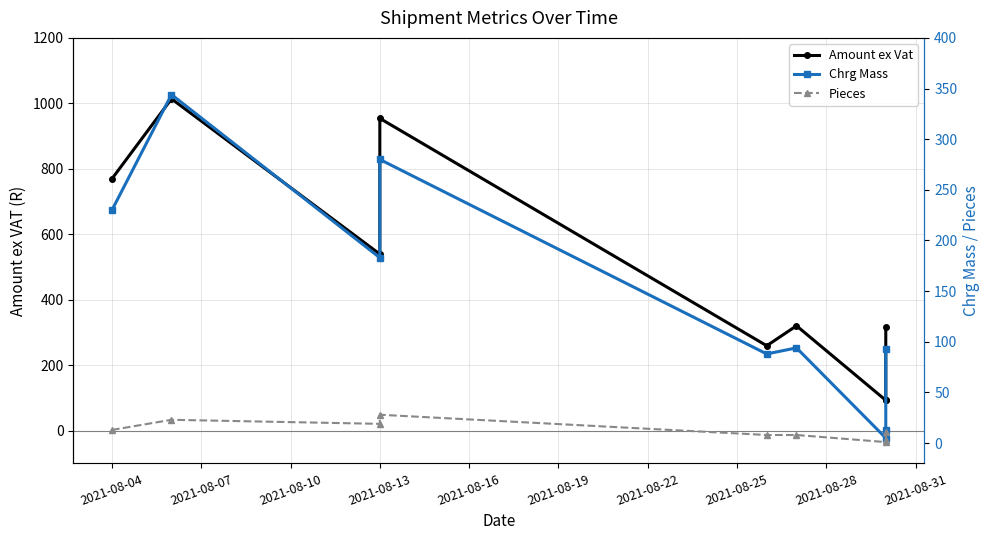

Count the number of data series in this chart.

3